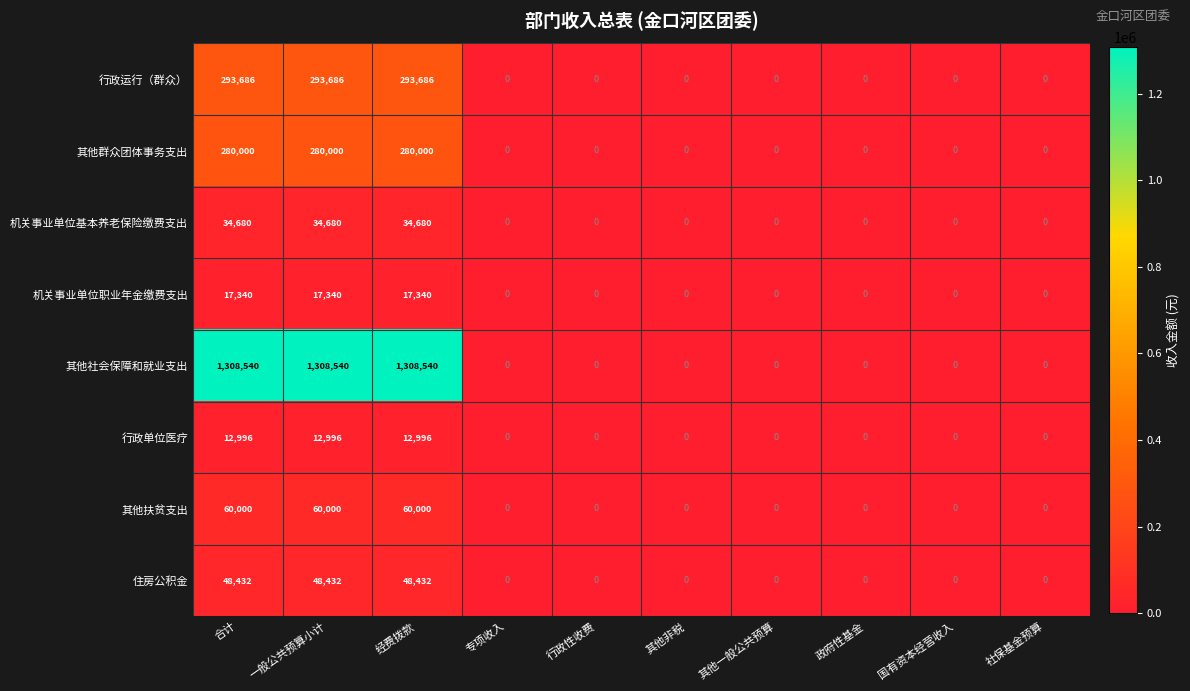

The value of 行政单位医疗 at 其他一般公共预算 is 4060. True or false?

False